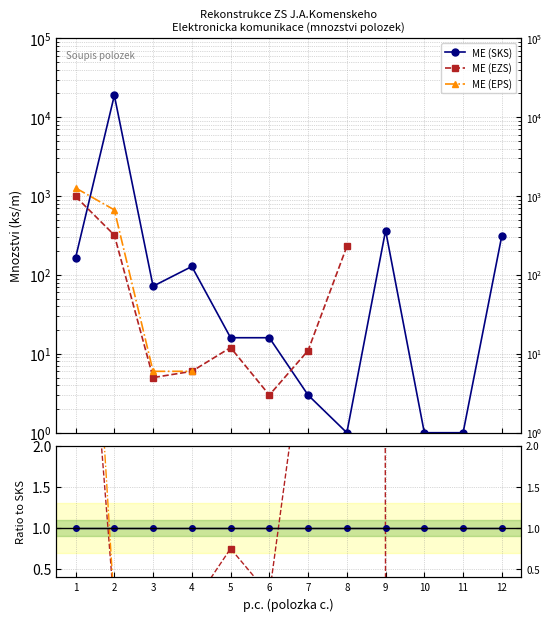

The value of ME (SKS) at 9 is 0.6. True or false?

False